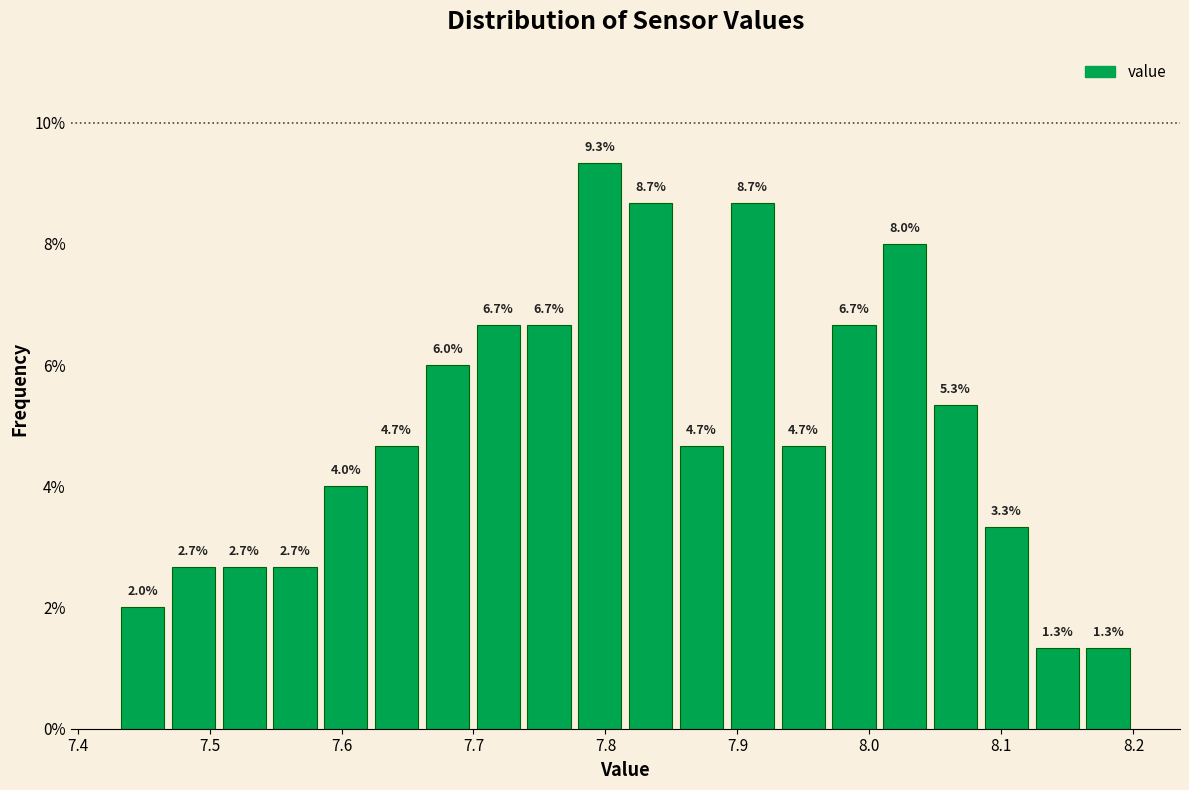

Read against the x-axis, roughly where is the centre of the tallest bar?

7.80